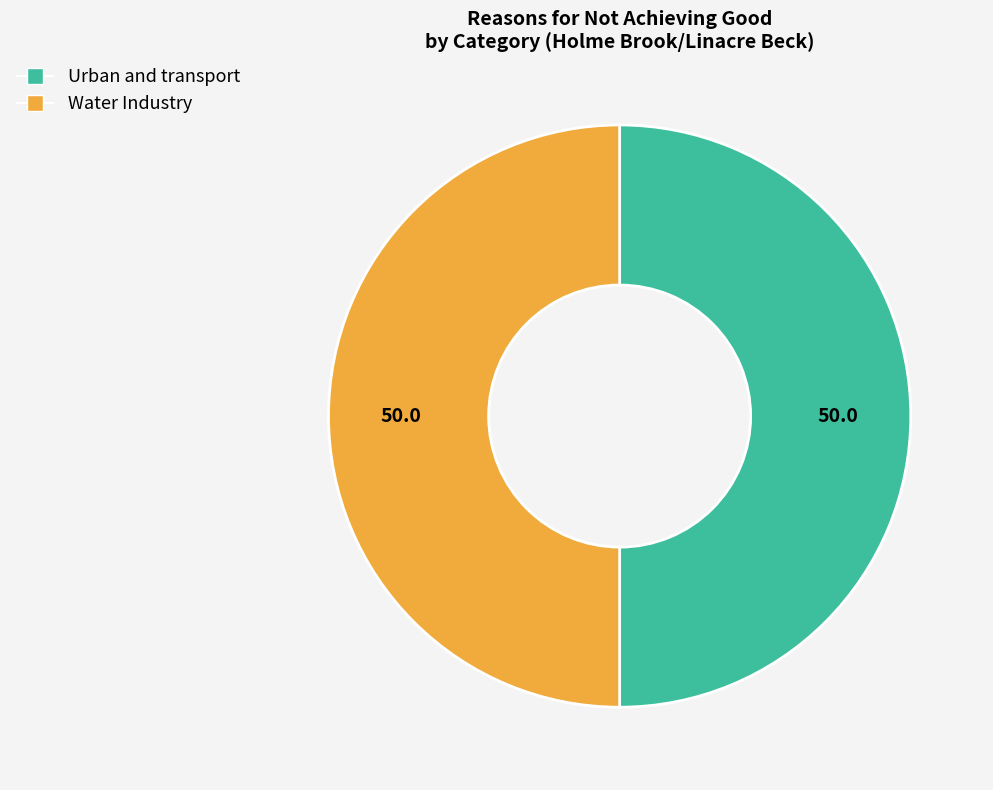

How many segments does this pie chart have?

2